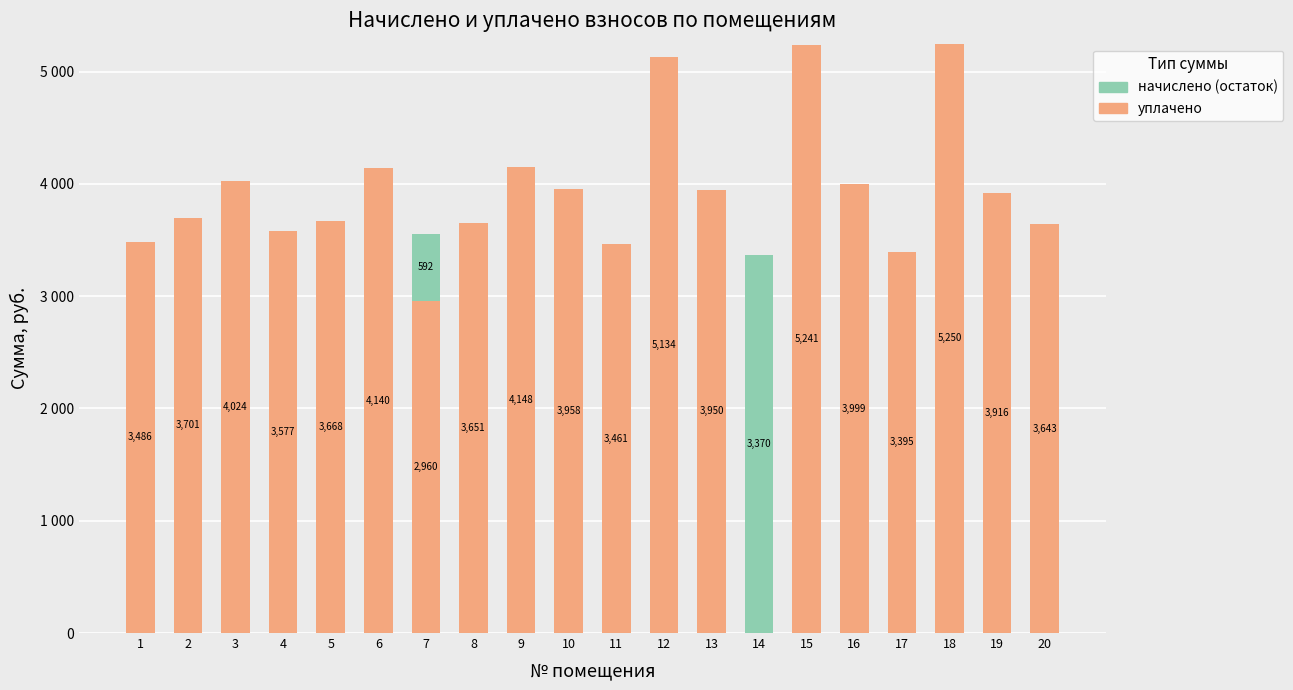

What are all the series names shown in the legend?

начислено (остаток), уплачено